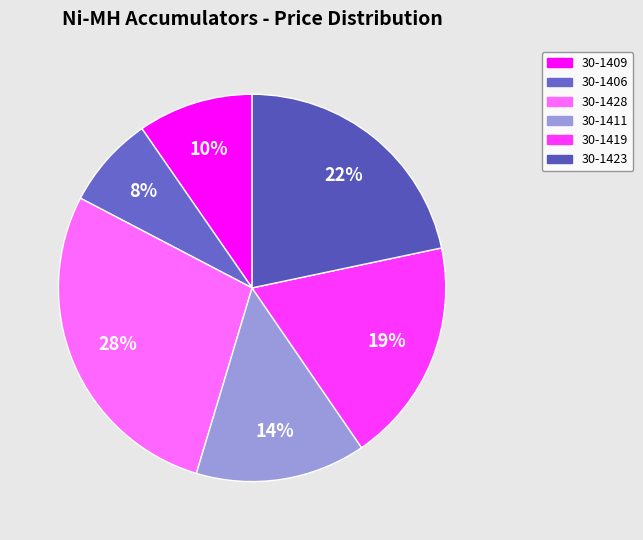

Is there a majority slice in this chart?

No